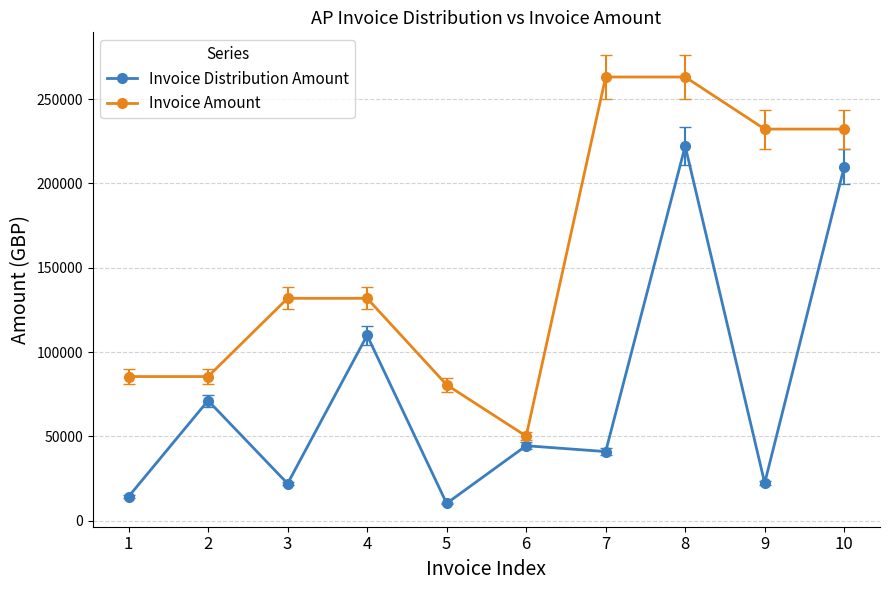

What is the approximate value of Invoice Amount at 7?

263088.3